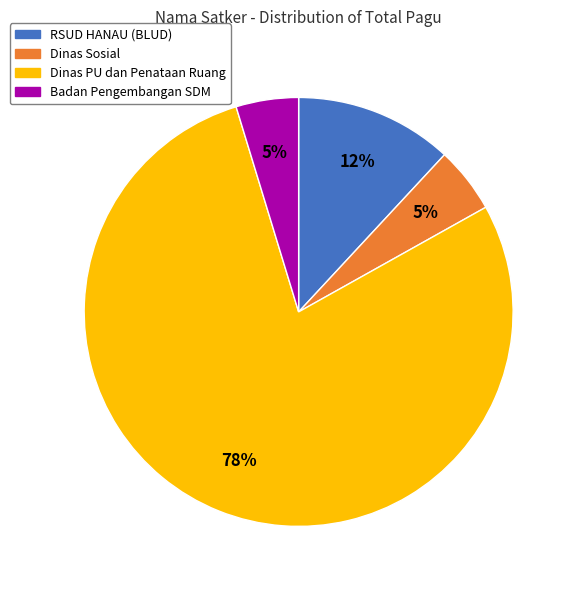

Is there a majority slice in this chart?

Yes